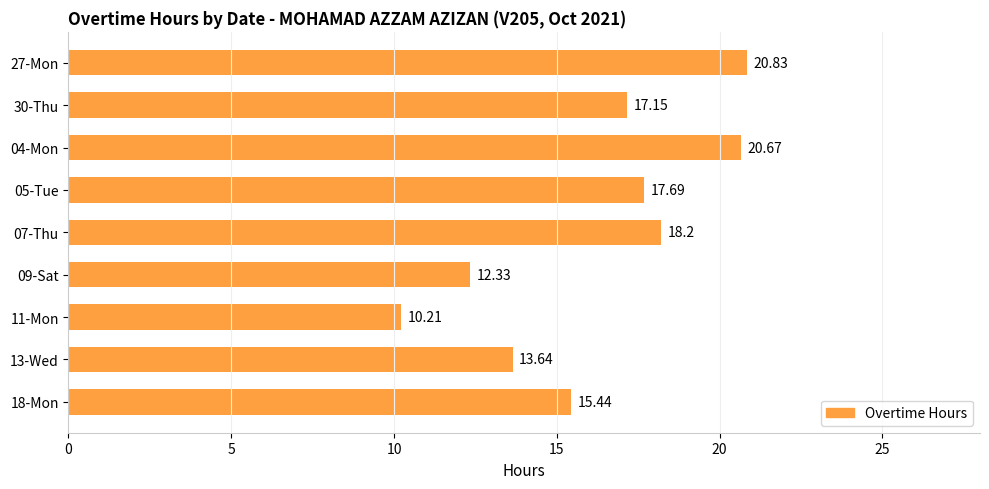

How many distinct data groups are displayed?

1